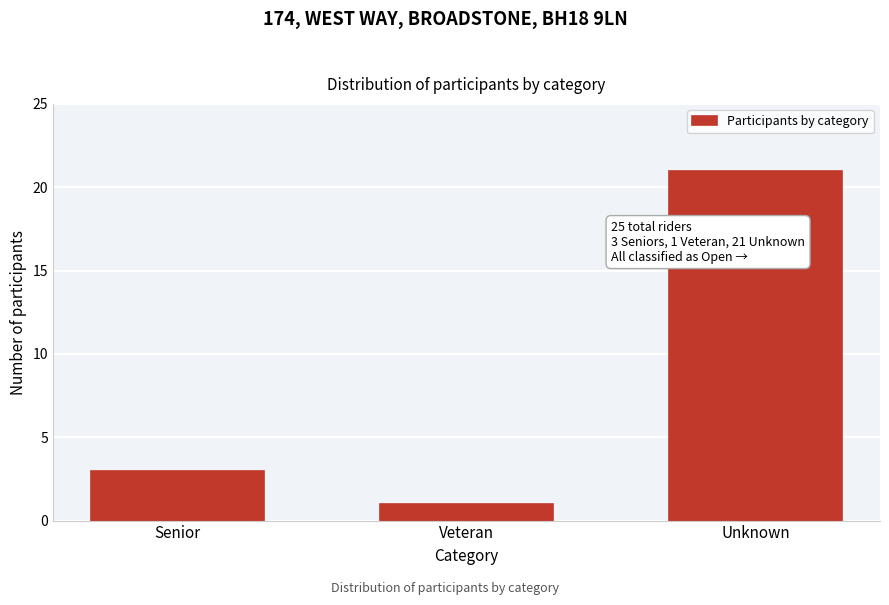

Reading left to right, what are all the values shown in this chart?

Senior=3	Veteran=1	Unknown=21